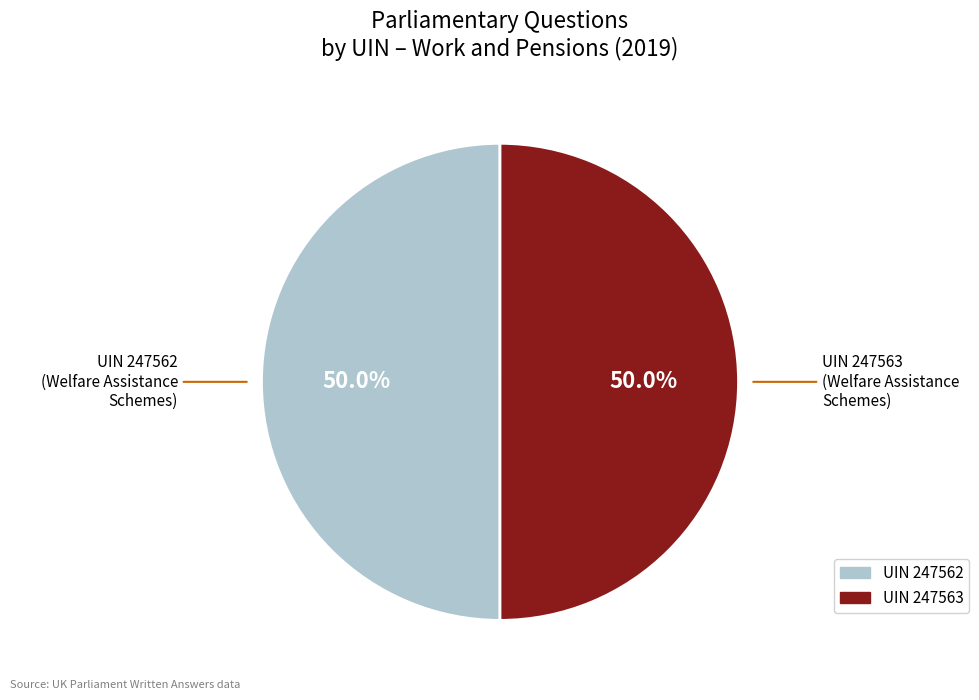

Which category accounts for the majority?

247563